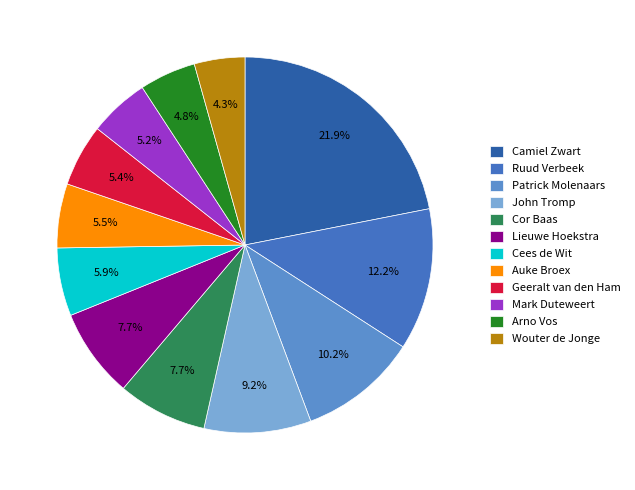

True or false: Cees de Wit accounts for 6% of the total.

True